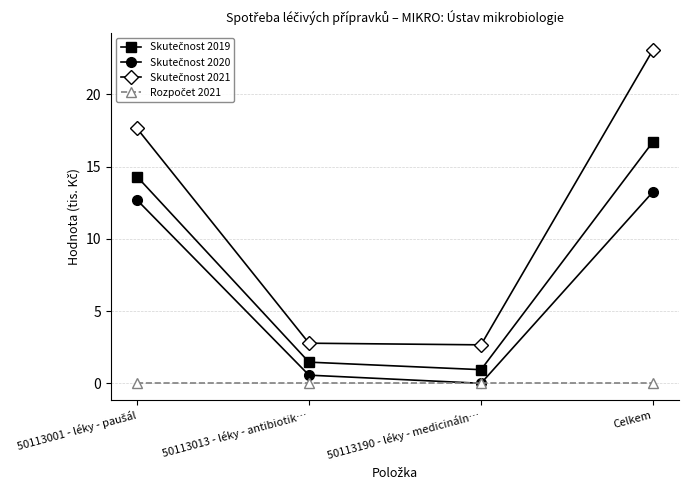

What is the label of the 4th point from the left?

Celkem